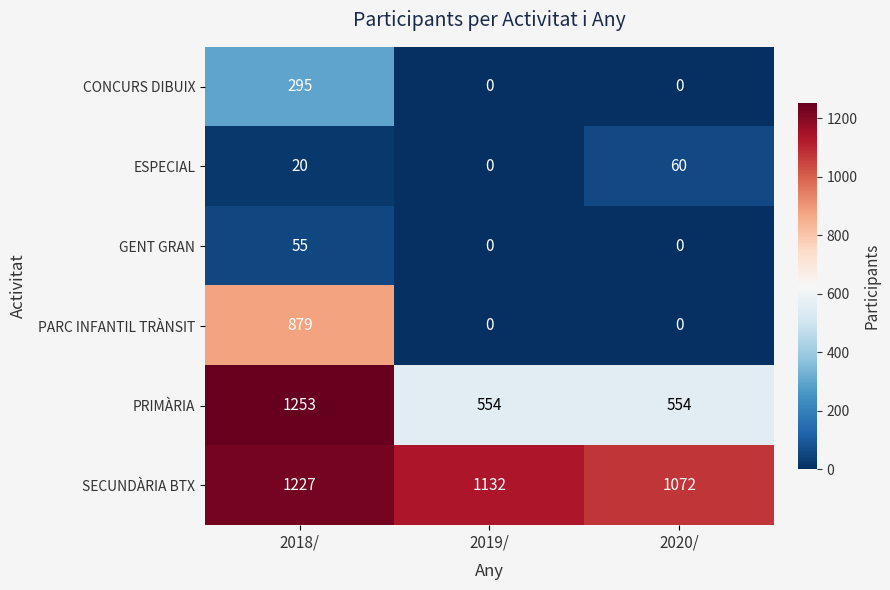

What is the average value of the ESPECIAL series?

27